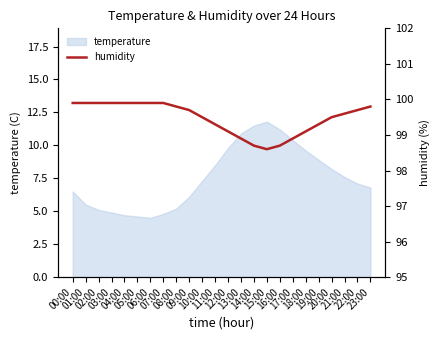

What is the highest value of the temperature series?

11.8